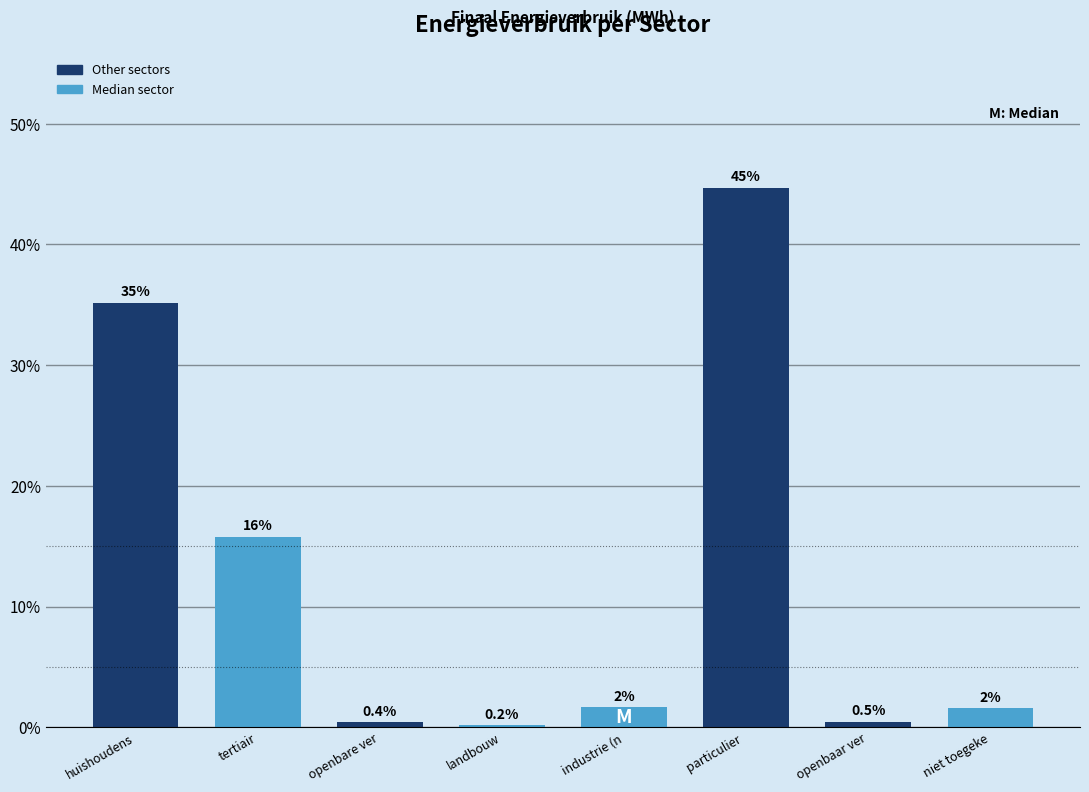

Which has a higher value, landbouw or industrie (n?

industrie (n